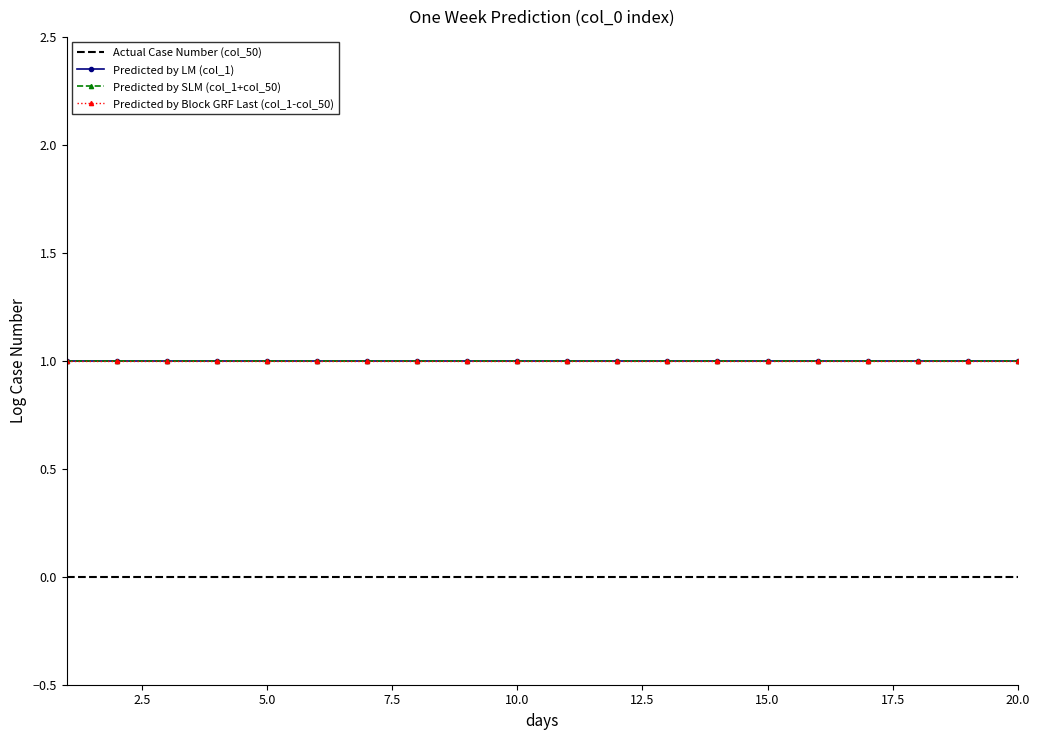

Reading right to left, extract all data points from this chart.

Actual Case Number (col_50): 0	0	0	0	0	0	0	0	0	0	0	0	0	0	0	0	0	0	0	0
Predicted by LM (col_1): 1	1	1	1	1	1	1	1	1	1	1	1	1	1	1	1	1	1	1	1
Predicted by SLM (col_1+col_50): 1	1	1	1	1	1	1	1	1	1	1	1	1	1	1	1	1	1	1	1
Predicted by Block GRF Last (col_1-col_50): 1	1	1	1	1	1	1	1	1	1	1	1	1	1	1	1	1	1	1	1